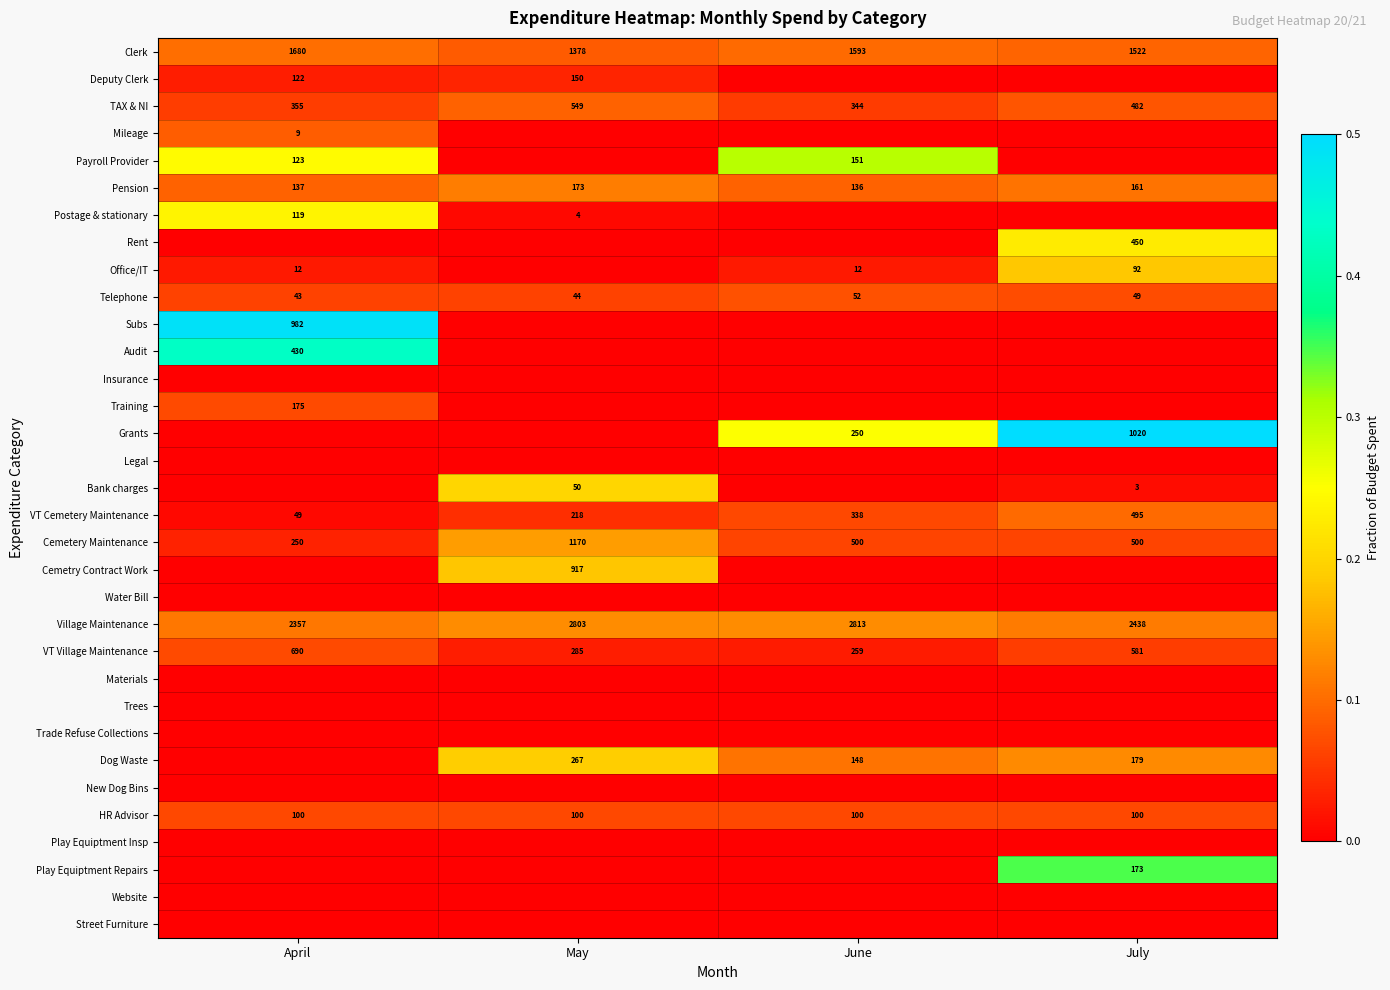

The VT Village Maintenance series shows 259 at June. True or false?

True